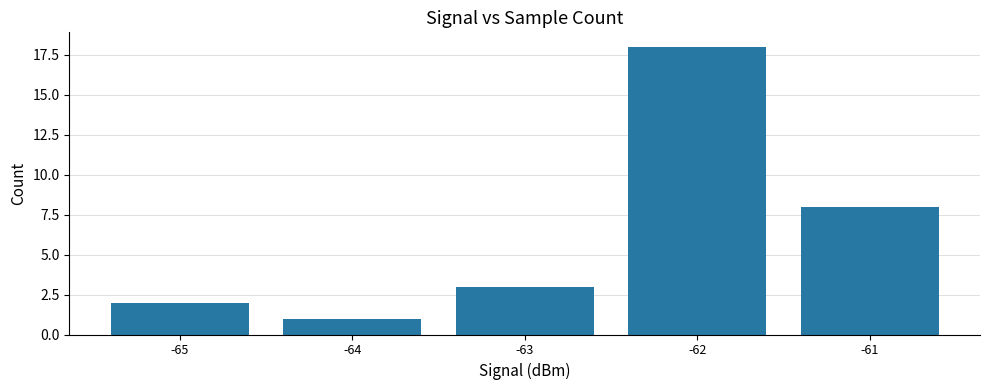

Reading left to right, list all the values displayed in this chart.

2	1	3	18	8